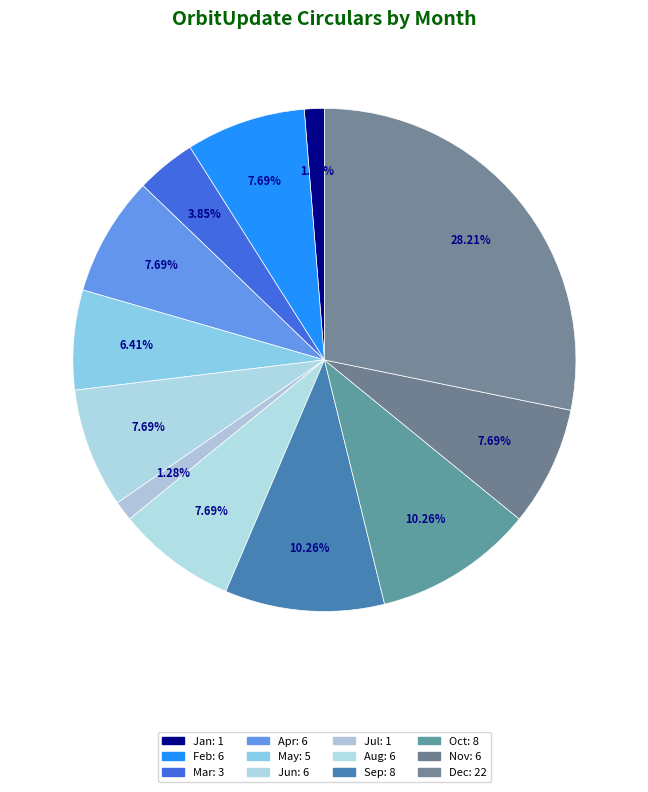

Is it true that Nov is 8% of the pie?

True